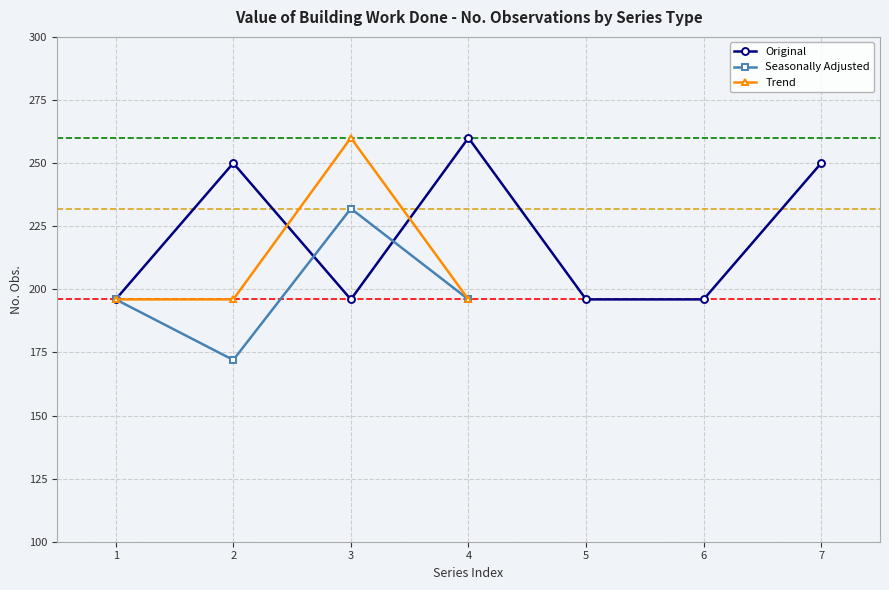

The value at A83799355A is 336. True or false?

False